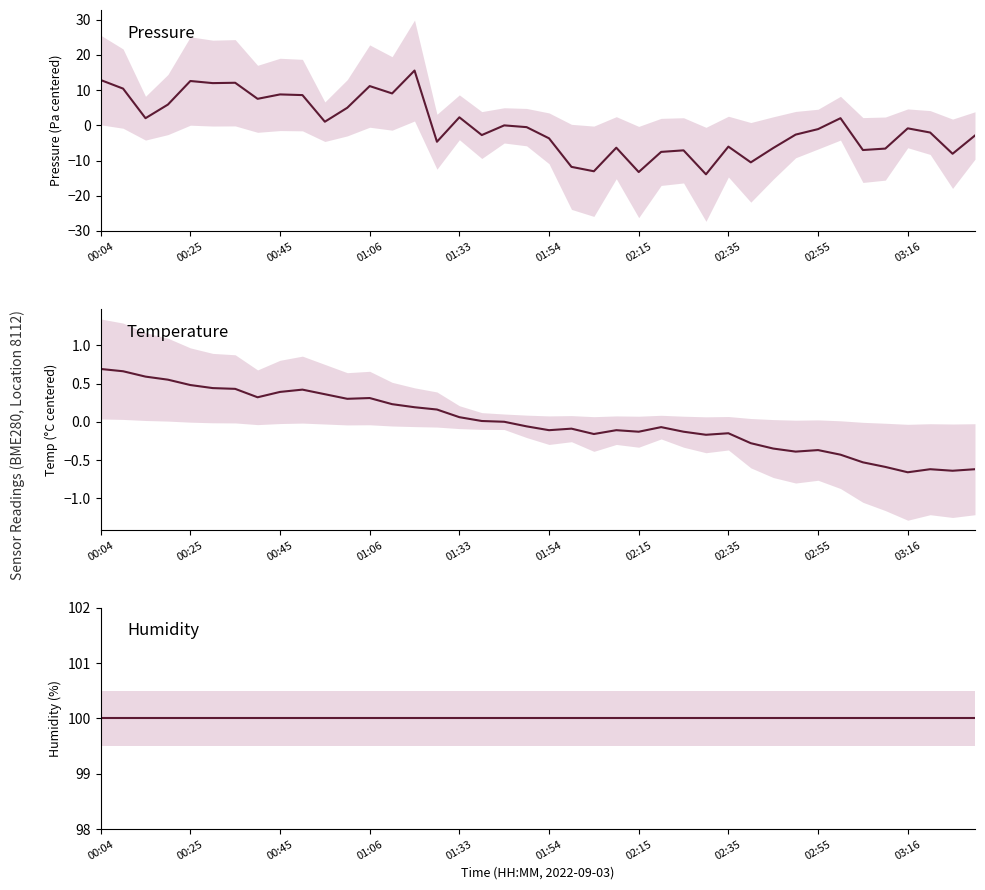

True or false: temperature has more than 1 points higher than both neighbors.

True